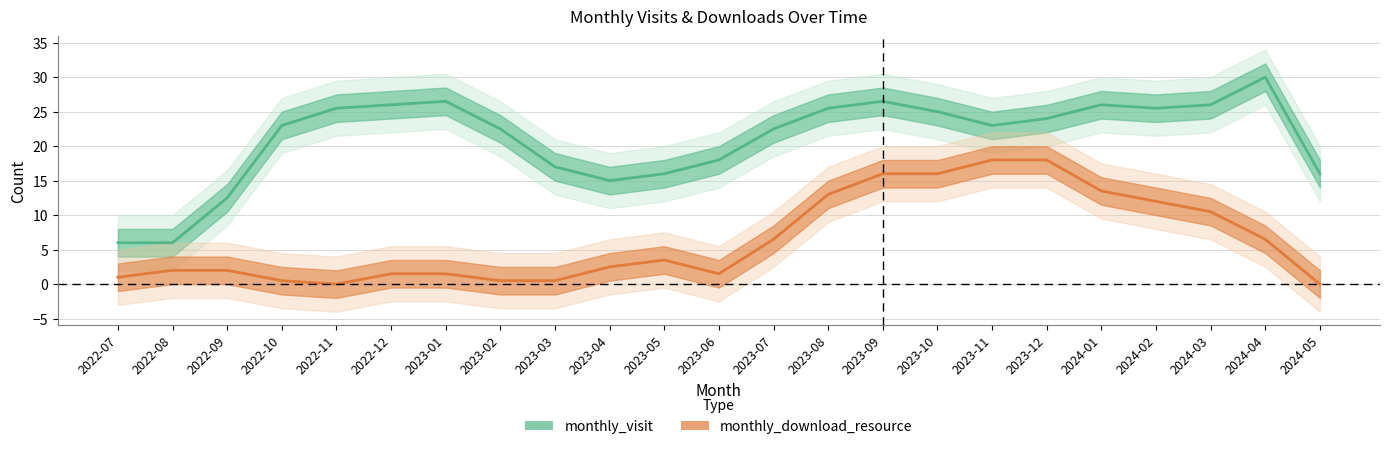

What is the label of the 8th point from the right?

2023-10